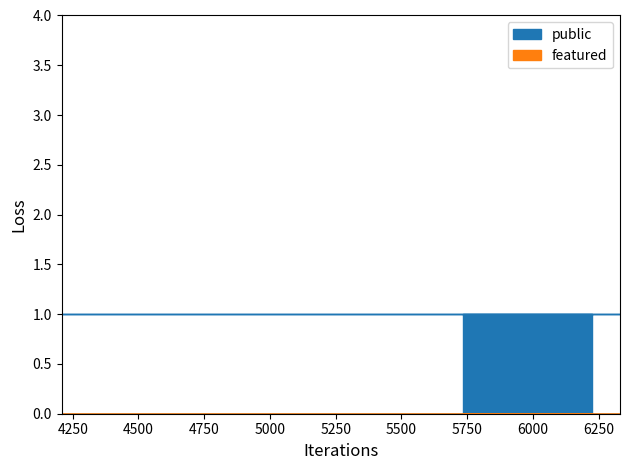

Where is public nearest to the value 1?

5735